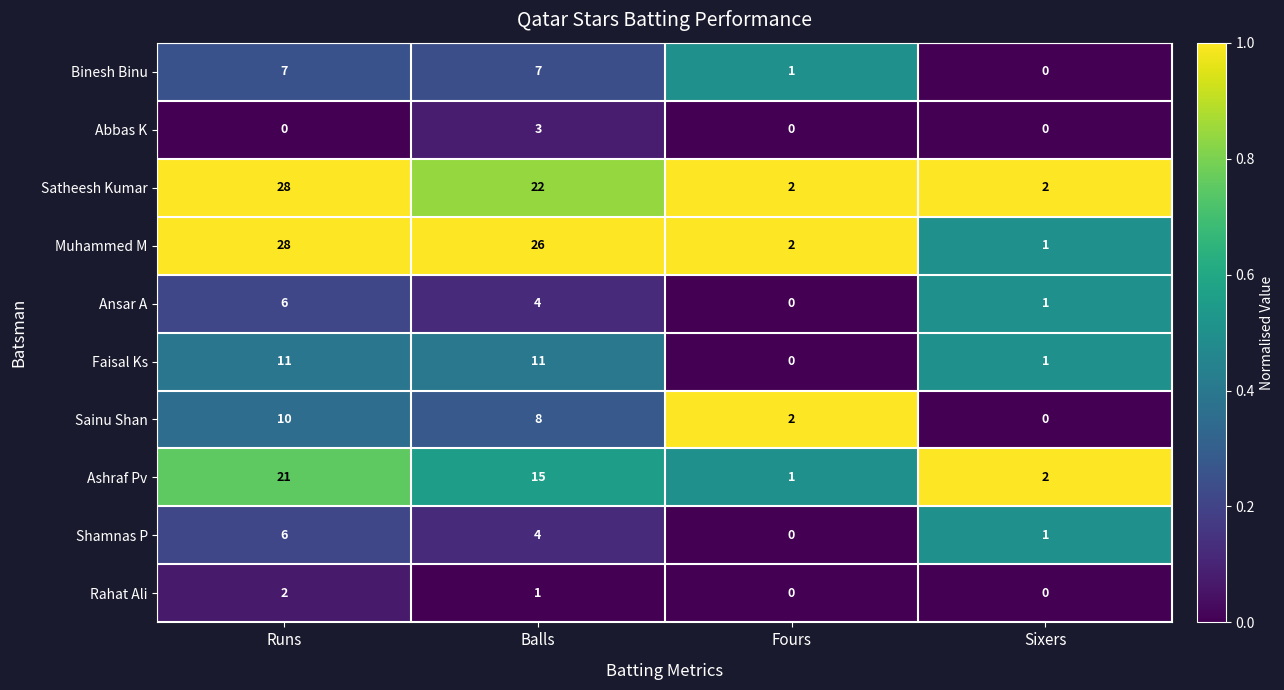

Which series has the largest total across all categories?

Muhammed M